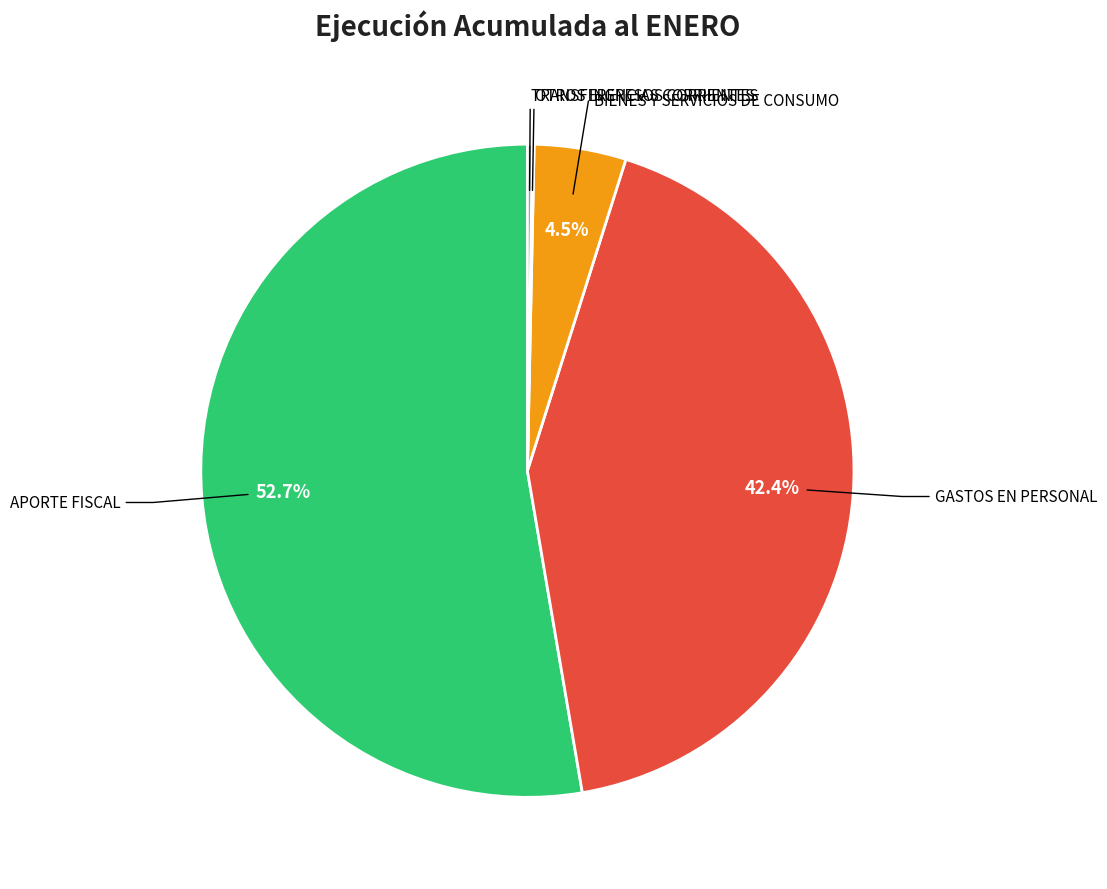

Does any single category account for the majority?

Yes